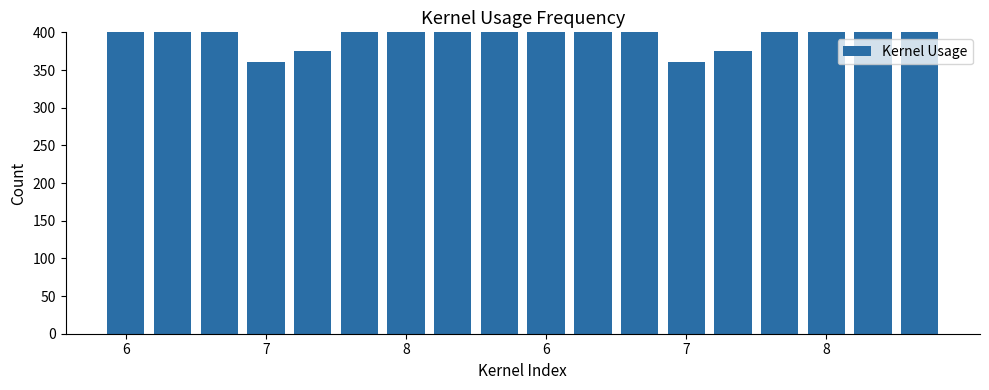

The value at 8 is 480. True or false?

True